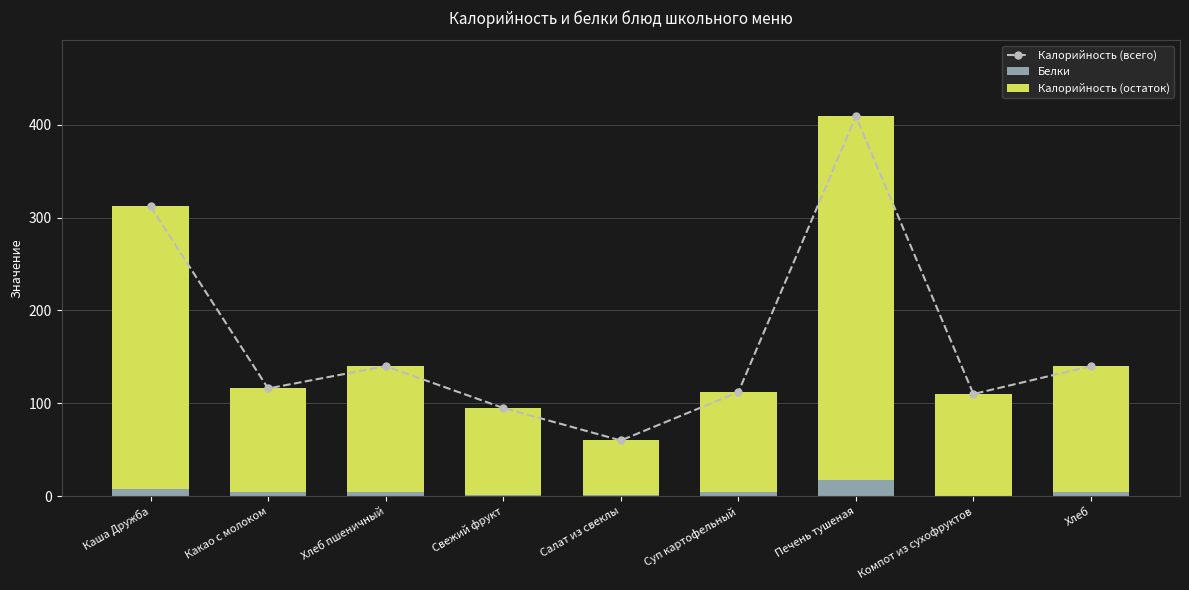

Which series has the largest range (max minus min)?

Калорийность (всего)